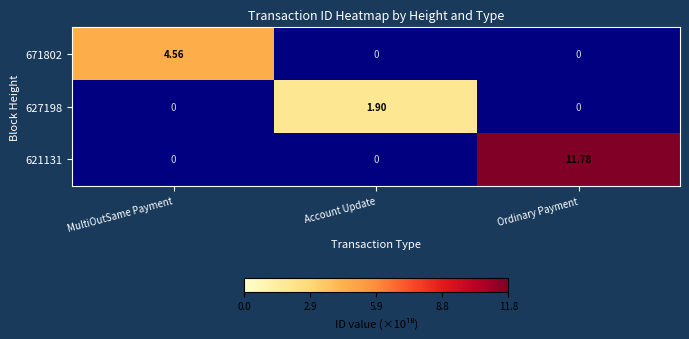

At which label does 621131 reach its peak?

Ordinary Payment